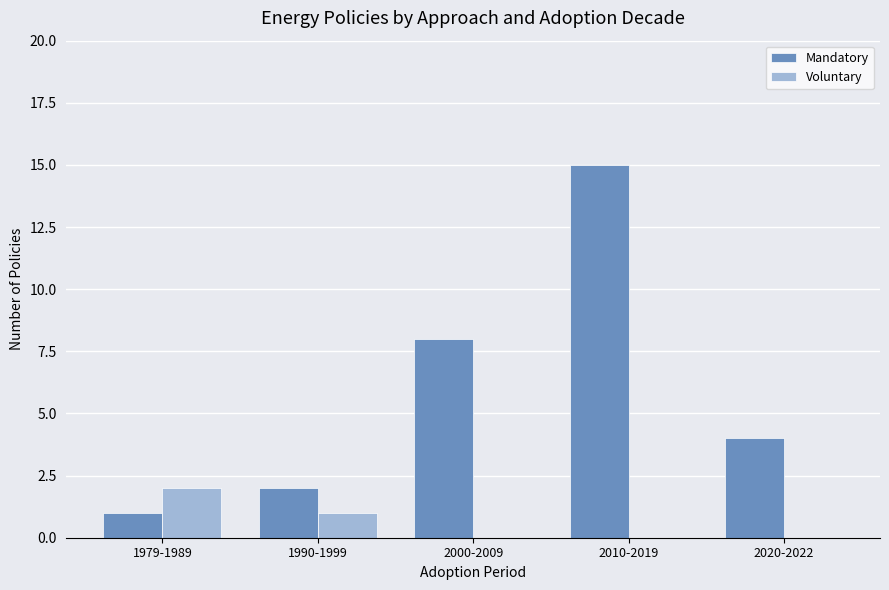

What is the maximum value shown in the chart?

15